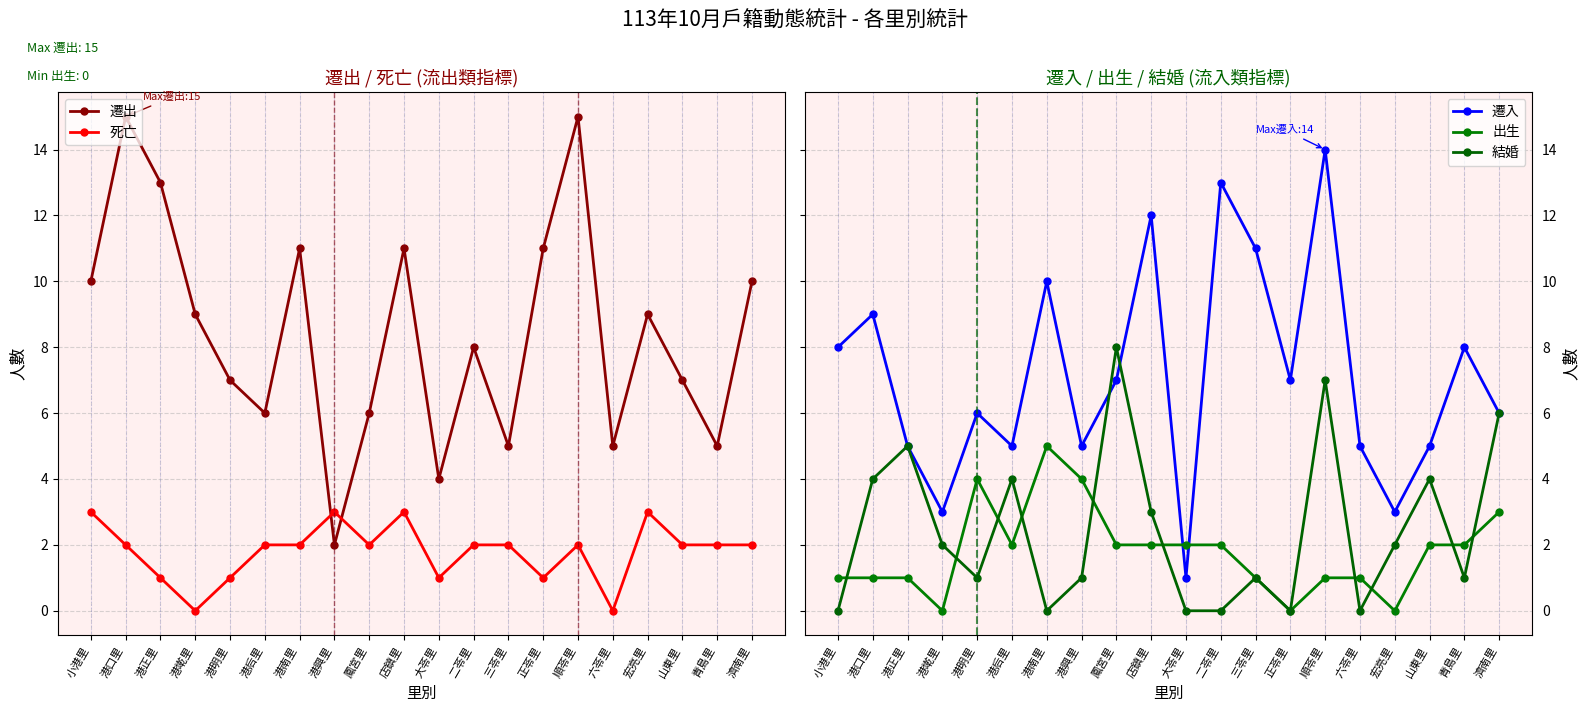

How many values in the 結婚 series are below 2?

10